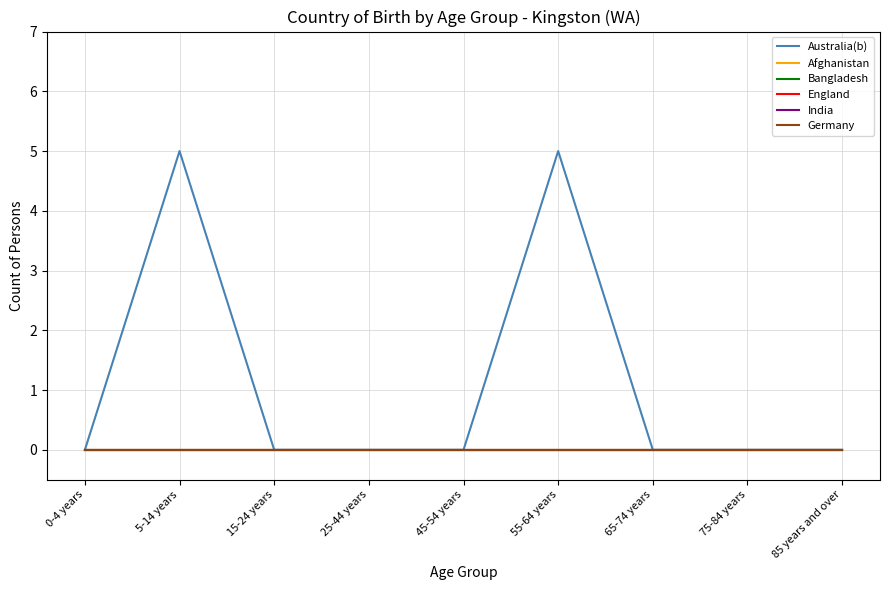

True or false: Australia(b) and Bangladesh intersect in this chart.

False